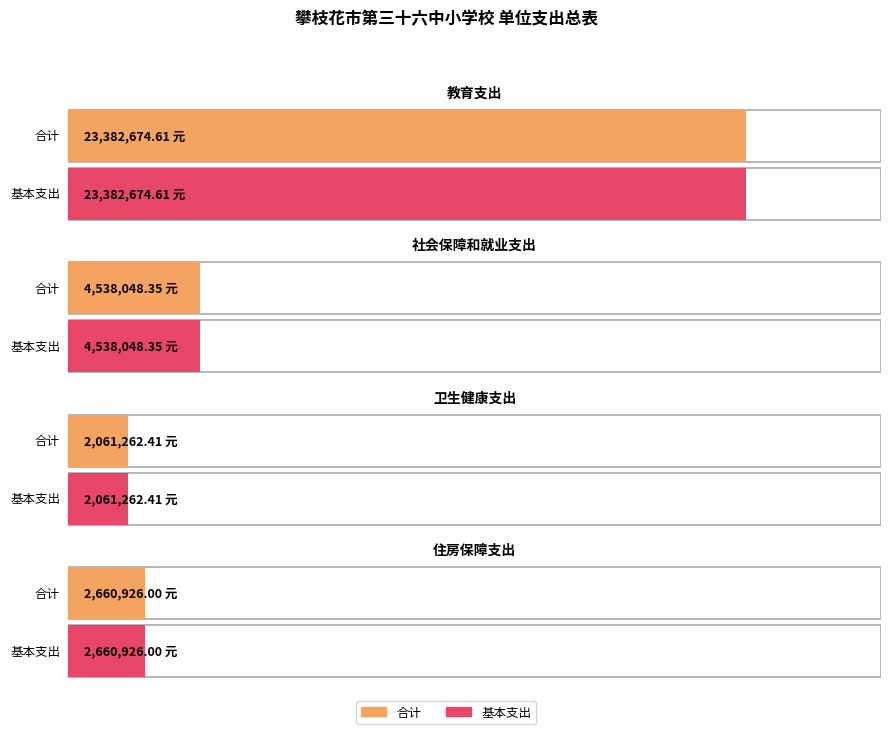

What is the average value of the 合计 series?

8160727.8